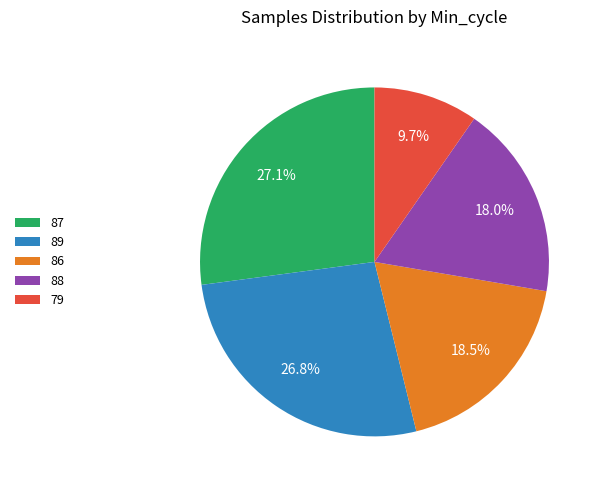

To the nearest percent, what portion does 89 represent?

27%